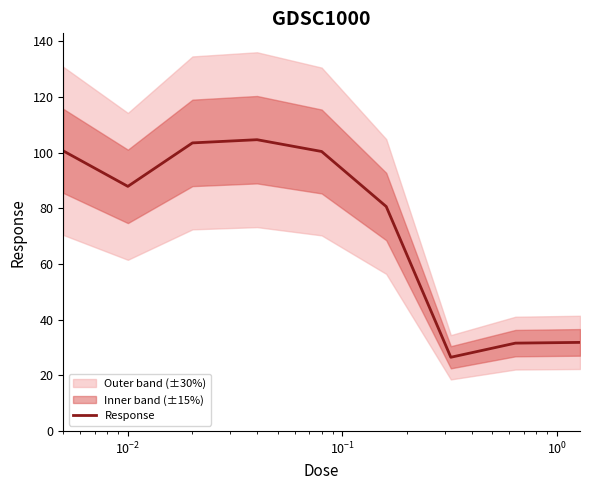

What is the lowest value of the Response series?

26.5